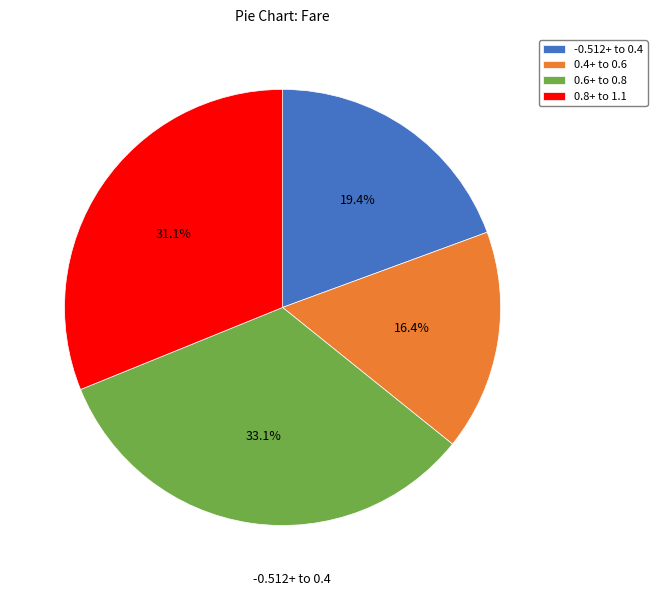

Rank the categories by value from lowest to highest.

0.4+ to 0.6, -0.512+ to 0.4, 0.8+ to 1.1, 0.6+ to 0.8